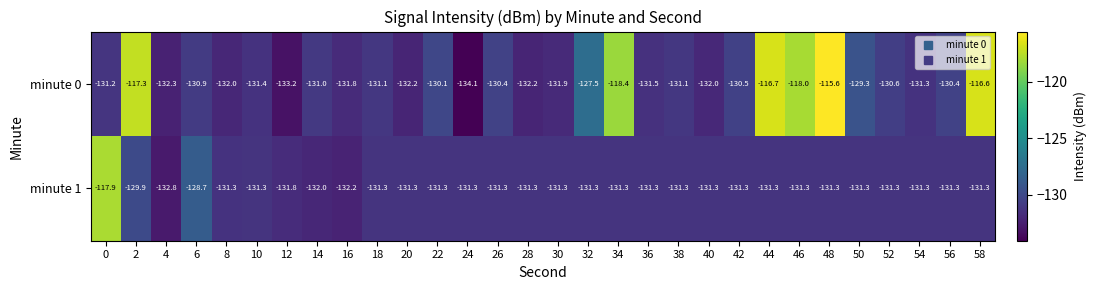

How many series are shown in this chart?

2